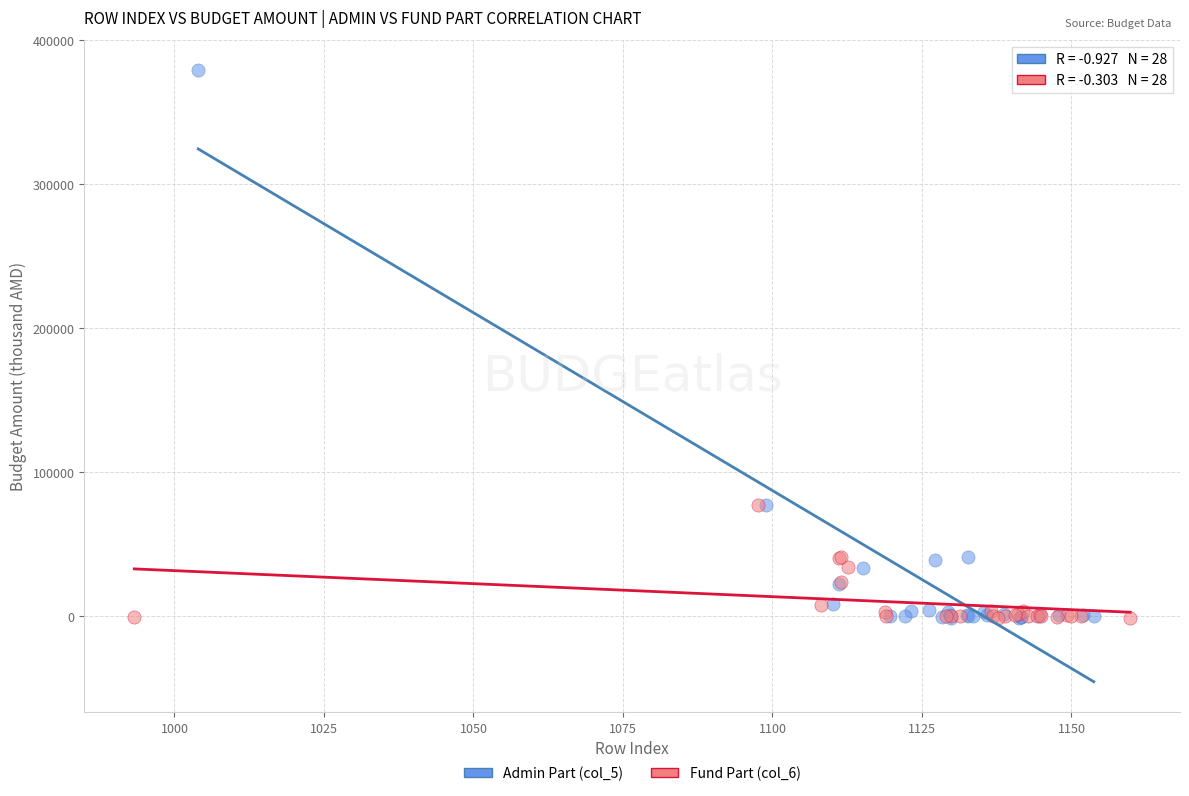

Which series contains the highest Y value?

Admin Part (col_5)